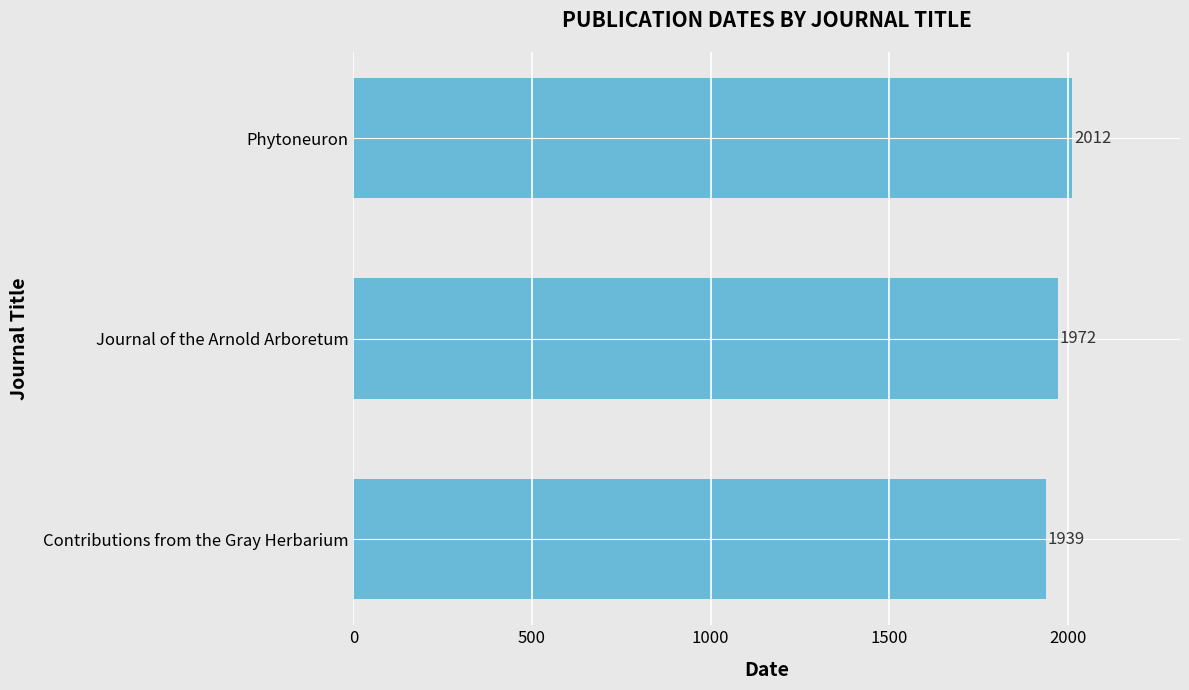

What is the sum of all values?

5923